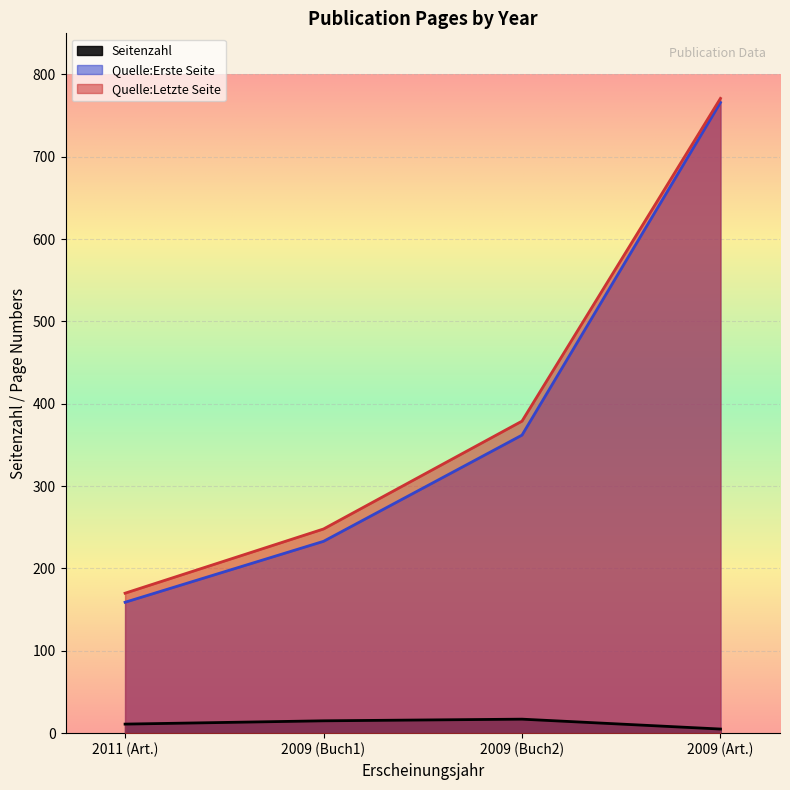

Is it true that Quelle:Letzte Seite equals 294 at 2009 (Art.)?

False